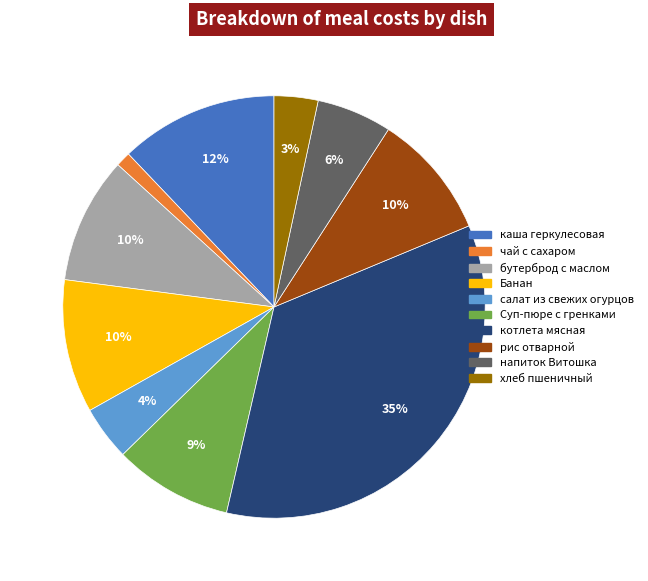

What is the ratio of the value at рис отварной to the value at напиток Витошка?

1.7